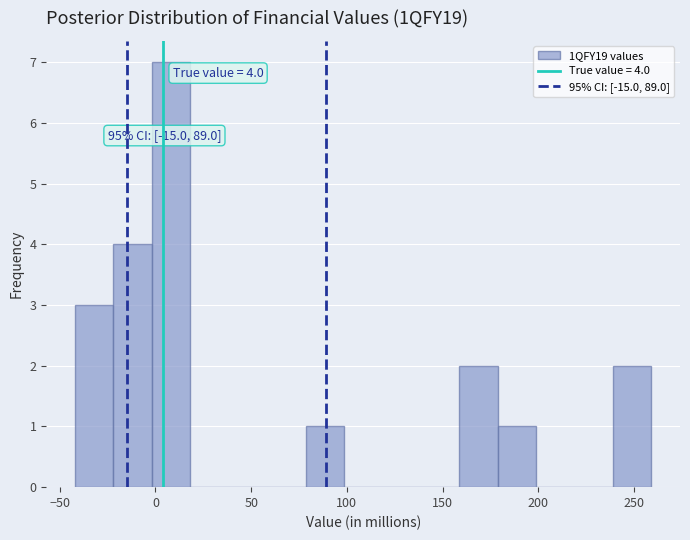

Which range on the x-axis has the tallest bar?

0 to 20